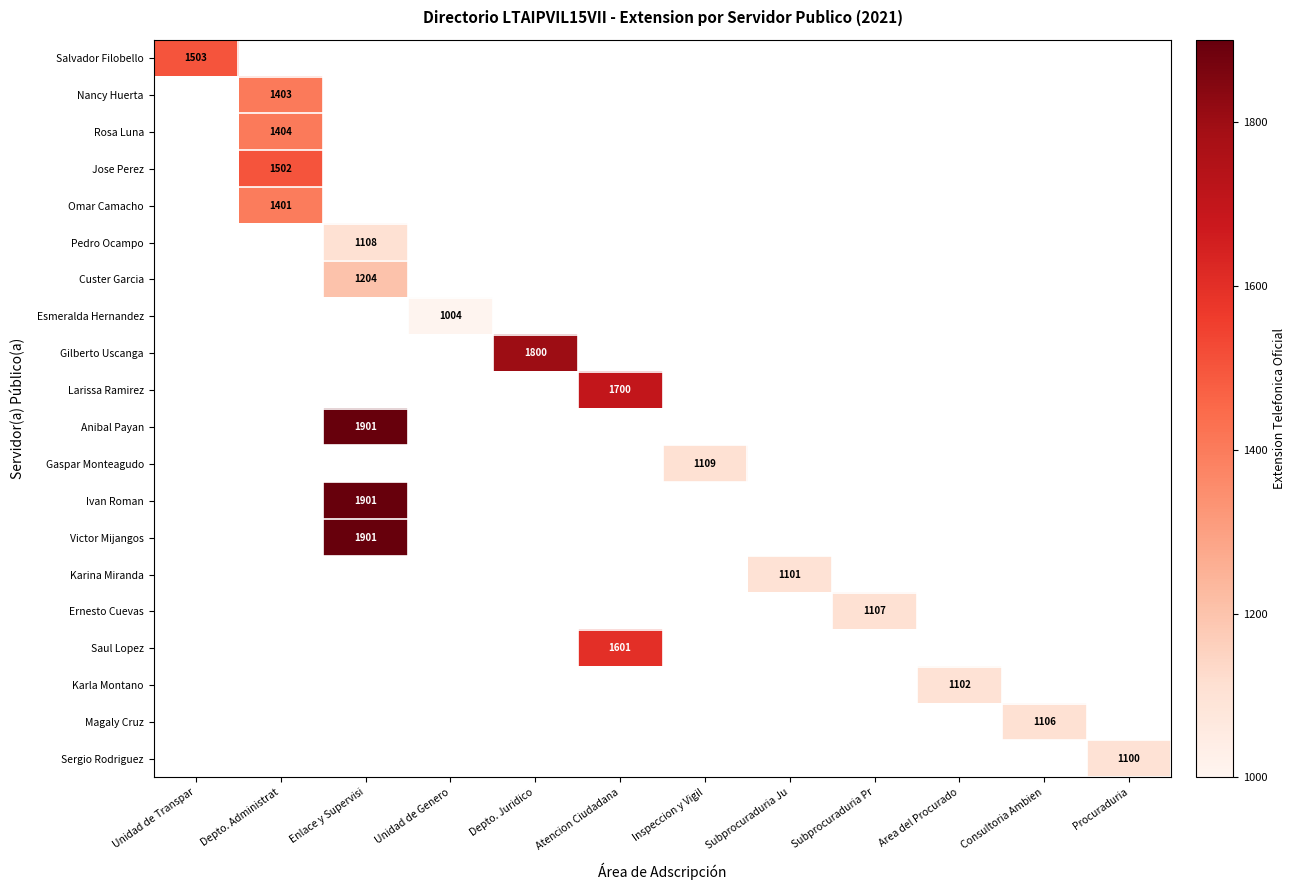

How many distinct data groups are displayed?

20